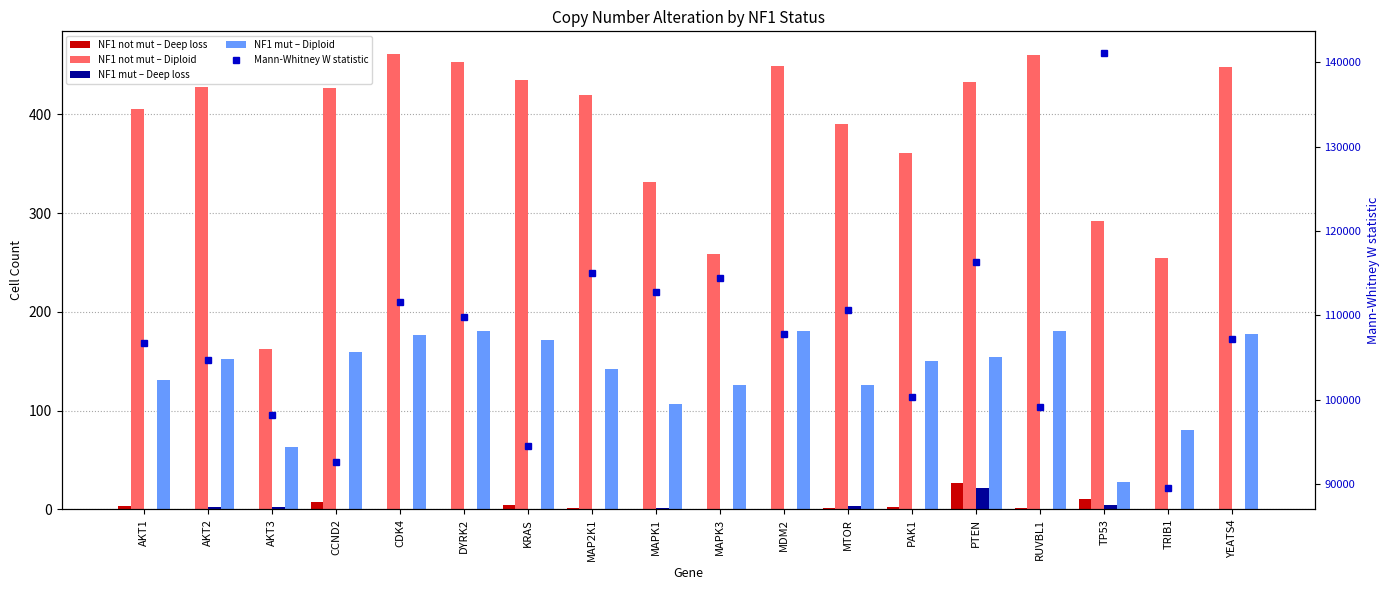

What are all the series names shown in the legend?

NF1 not mut – Deep loss, NF1 not mut – Diploid, NF1 mut – Deep loss, NF1 mut – Diploid, Mann-Whitney W statistic